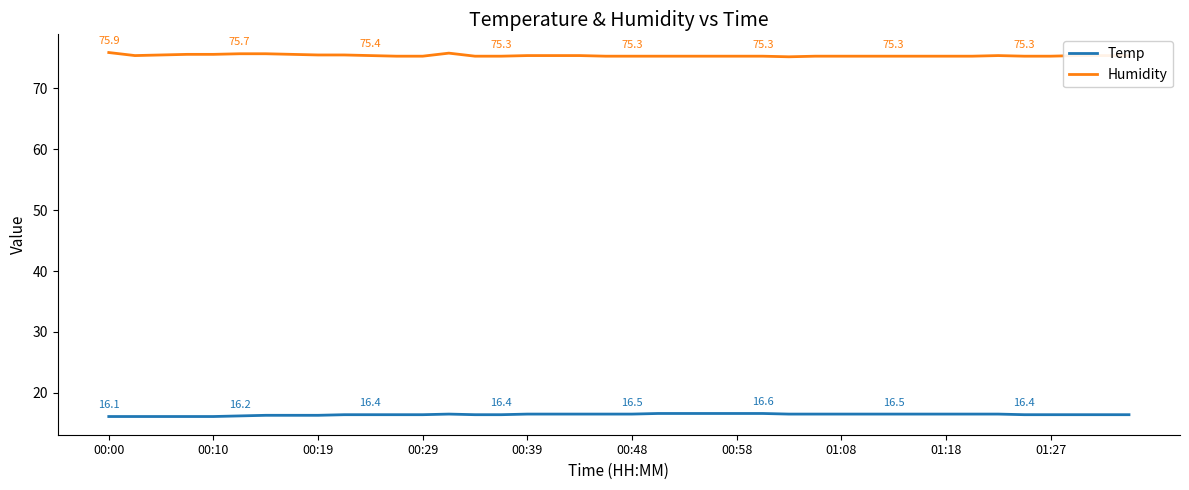

True or false: Humidity and Temp cross at least once.

False